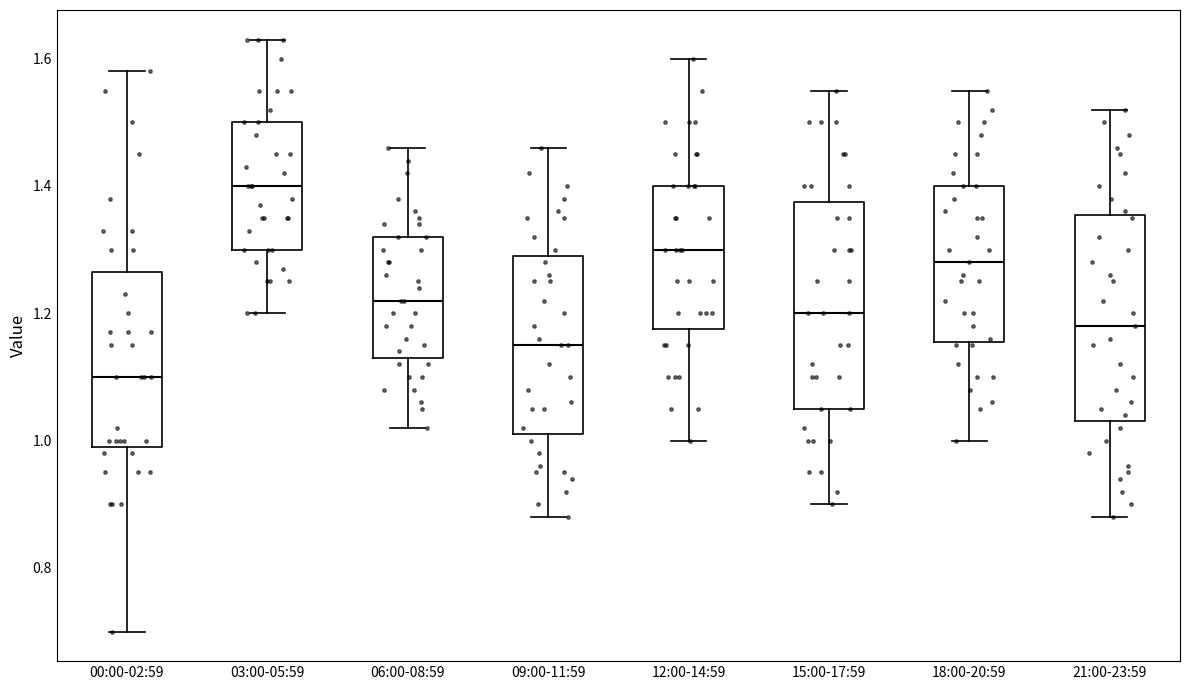

Where is the upper edge of the box for 15:00-17:59 on the y-axis? The values are not printed on the chart, so give them approximately, as read against the axis.

1.38